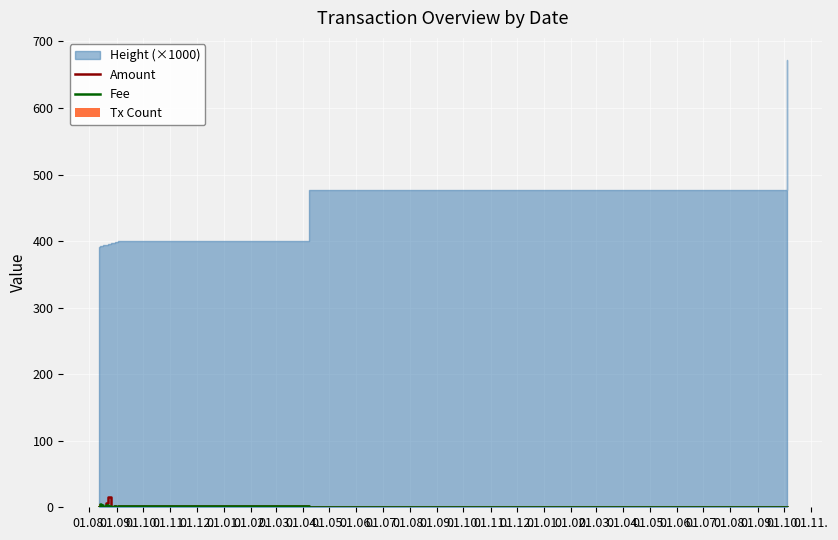

What is the highest value of the Amount series?

15.1